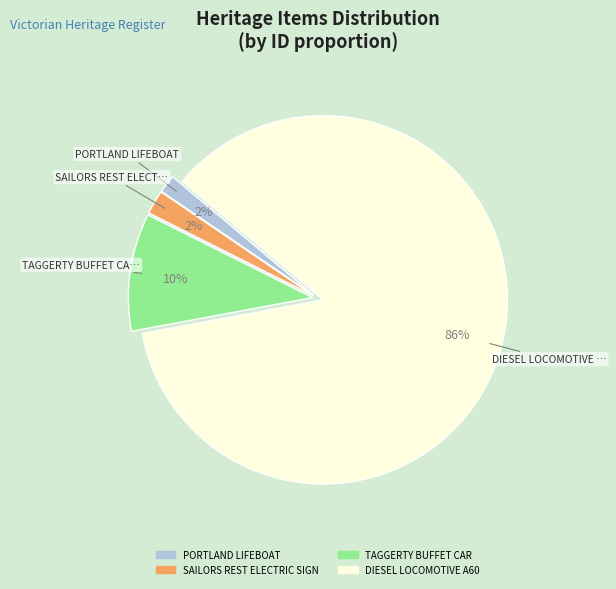

The DIESEL LOCOMOTIVE A60 slice represents 86% of the pie. True or false?

True